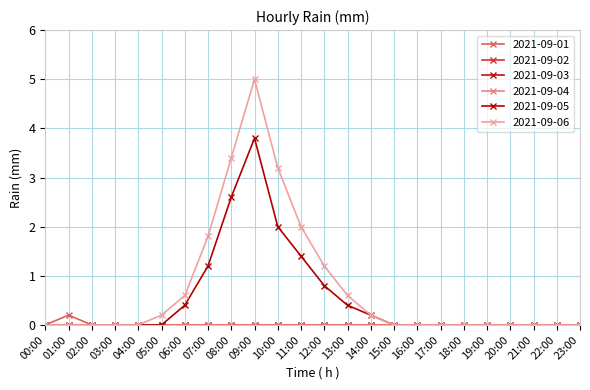

True or false: 2021-09-06 and 2021-09-01 intersect in this chart.

False